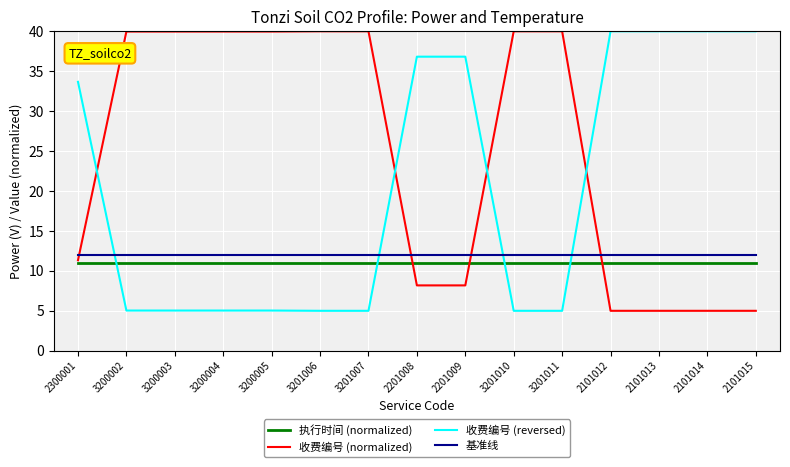

True or false: 执行时间 (normalized) and 基准线 intersect in this chart.

False